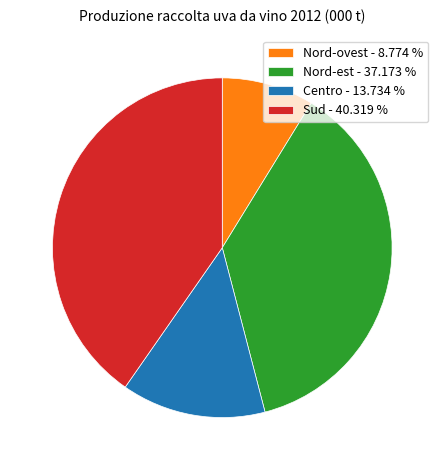

Is Nord-est the majority of the pie?

No